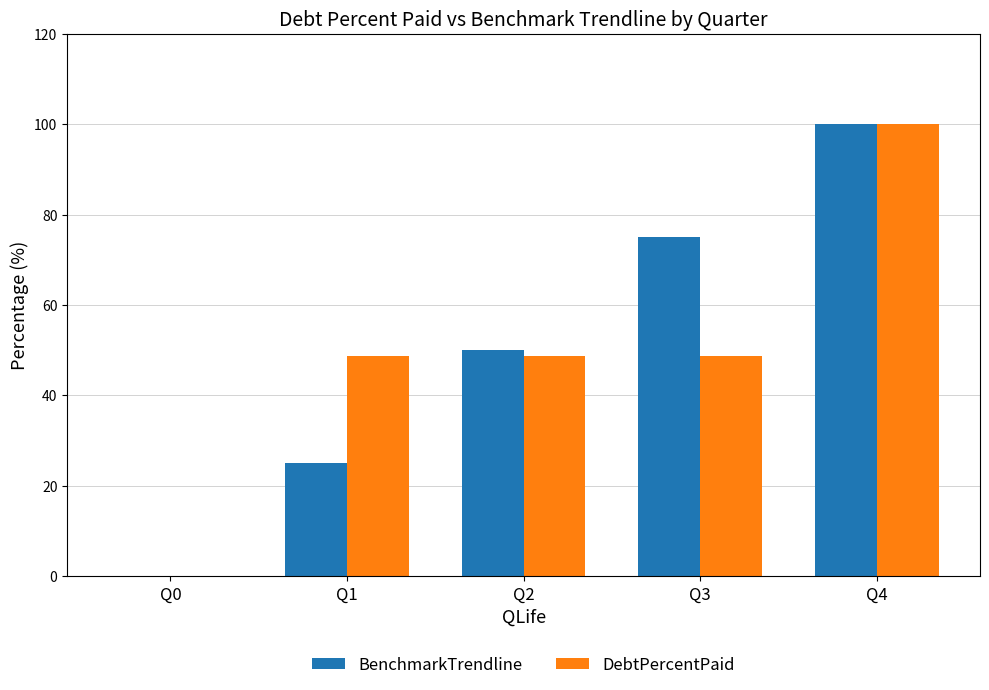

At which category is the sum across all series the highest?

Q4